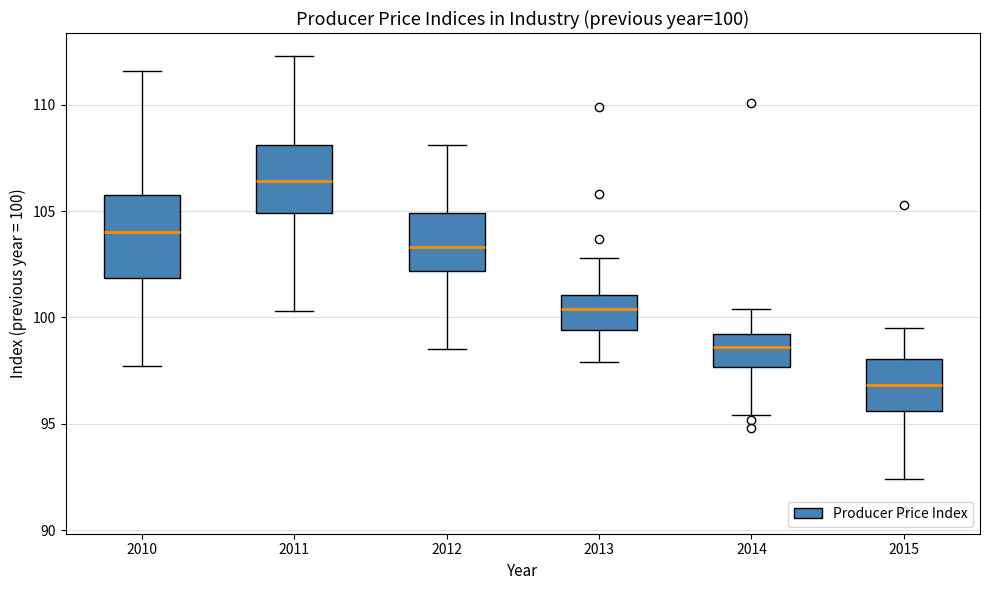

Which box has the lowest median line?

2015